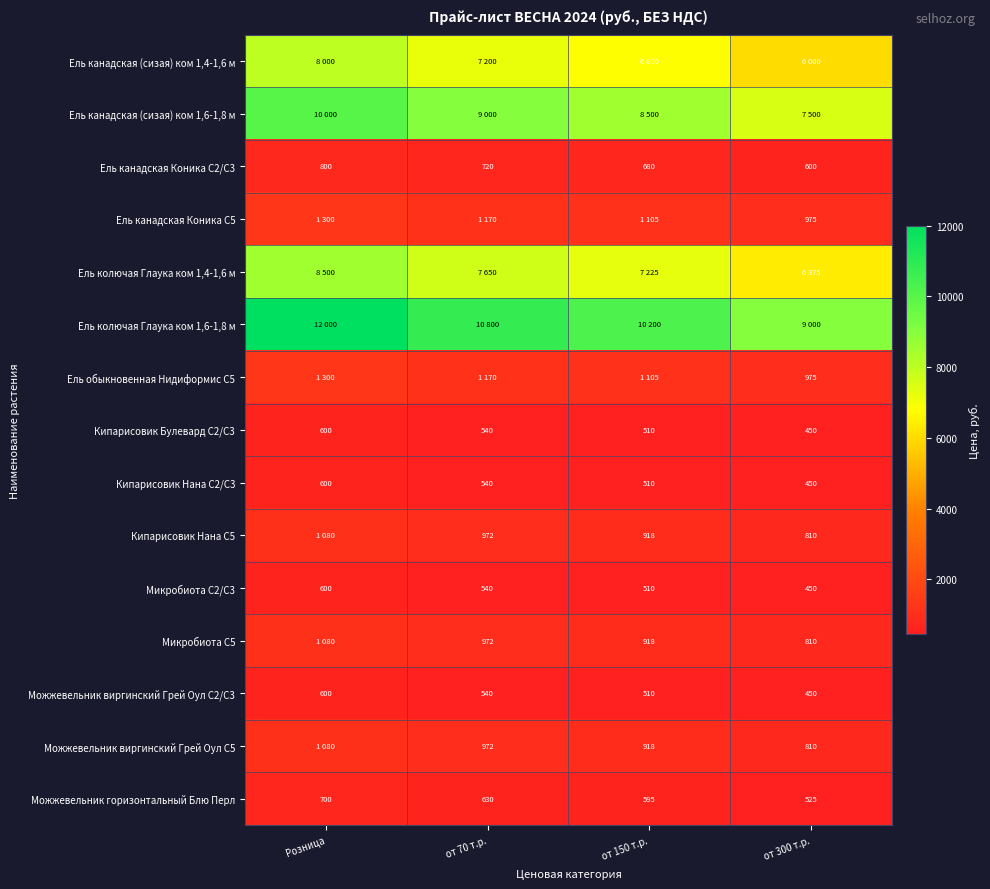

Is it true that Ель обыкновенная Нидиформис С5 equals 1635 at от 300 т.р.?

False